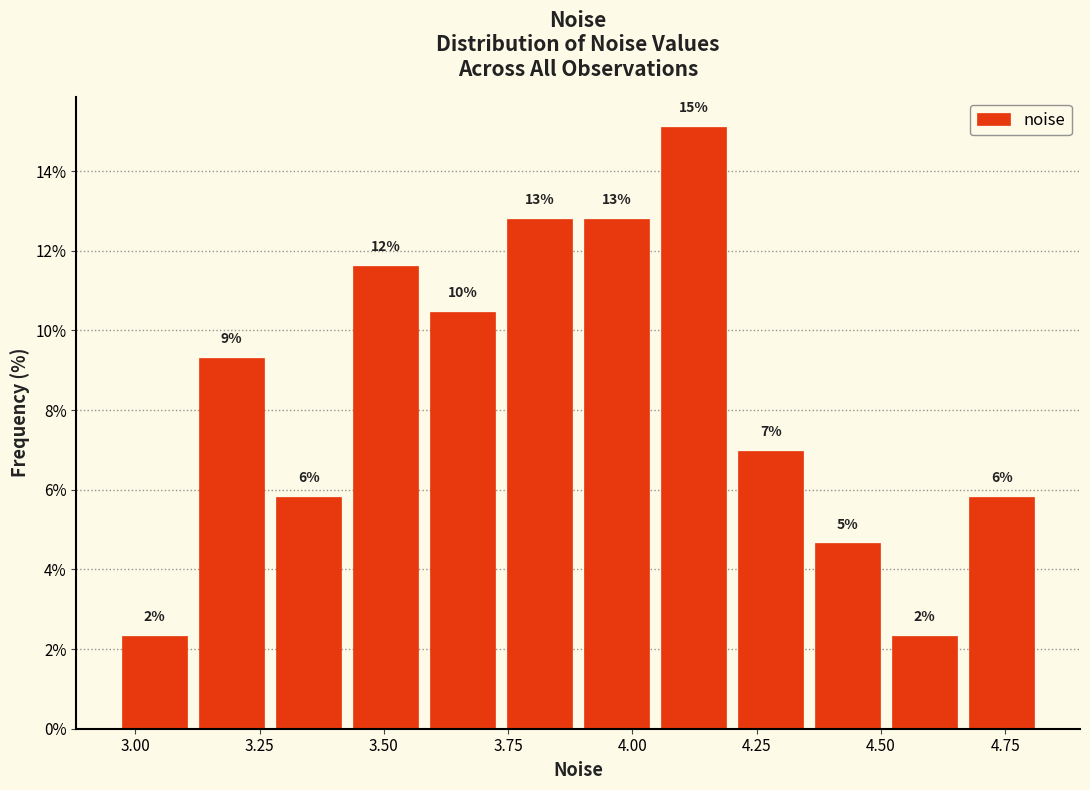

Around what value on the x-axis is the tallest bar? Give the approximate position of its centre, as read against the axis.

4.10